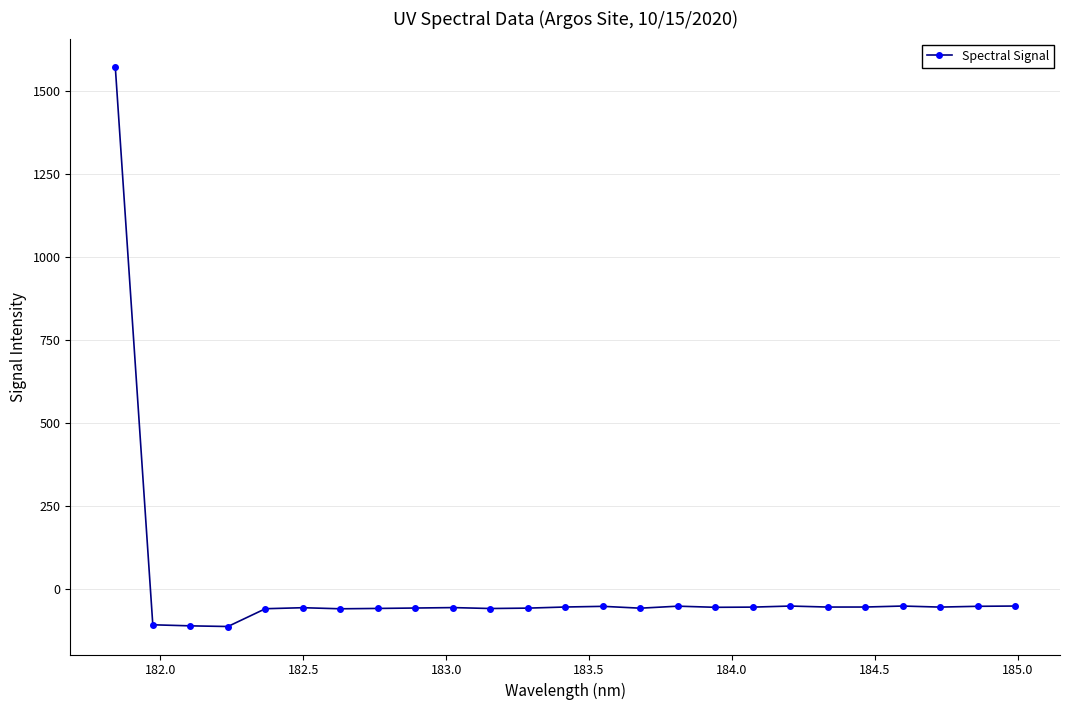

What is the value of the 14th point from the left?

-51.2